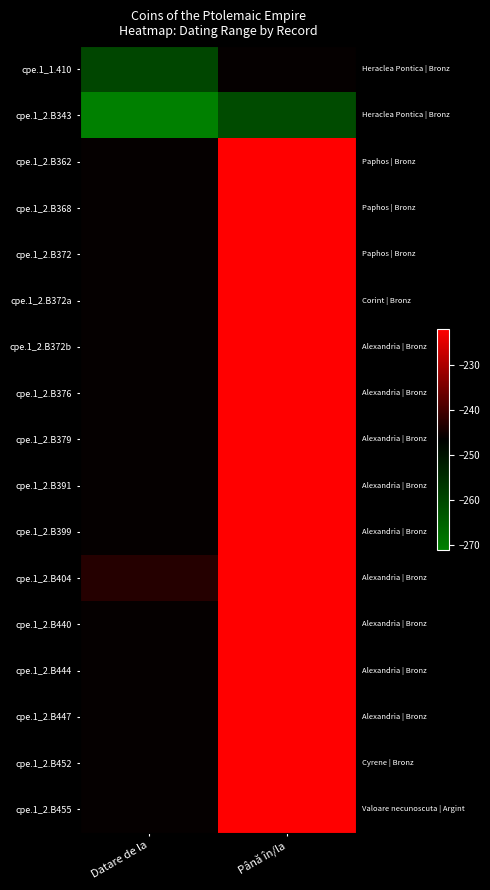

Reading right to left, extract all data points from this chart.

cpe.1_1.410: Până în/la=-246	Datare de la=-260
cpe.1_2.B343: Până în/la=-261	Datare de la=-271
cpe.1_2.B362: Până în/la=-222	Datare de la=-246
cpe.1_2.B368: Până în/la=-222	Datare de la=-246
cpe.1_2.B372: Până în/la=-222	Datare de la=-246
cpe.1_2.B372a: Până în/la=-222	Datare de la=-246
cpe.1_2.B372b: Până în/la=-222	Datare de la=-246
cpe.1_2.B376: Până în/la=-222	Datare de la=-246
cpe.1_2.B379: Până în/la=-222	Datare de la=-246
cpe.1_2.B391: Până în/la=-222	Datare de la=-246
cpe.1_2.B399: Până în/la=-222	Datare de la=-246
cpe.1_2.B404: Până în/la=-222	Datare de la=-243
cpe.1_2.B440: Până în/la=-222	Datare de la=-246
cpe.1_2.B444: Până în/la=-222	Datare de la=-246
cpe.1_2.B447: Până în/la=-222	Datare de la=-246
cpe.1_2.B452: Până în/la=-222	Datare de la=-246
cpe.1_2.B455: Până în/la=-222	Datare de la=-246